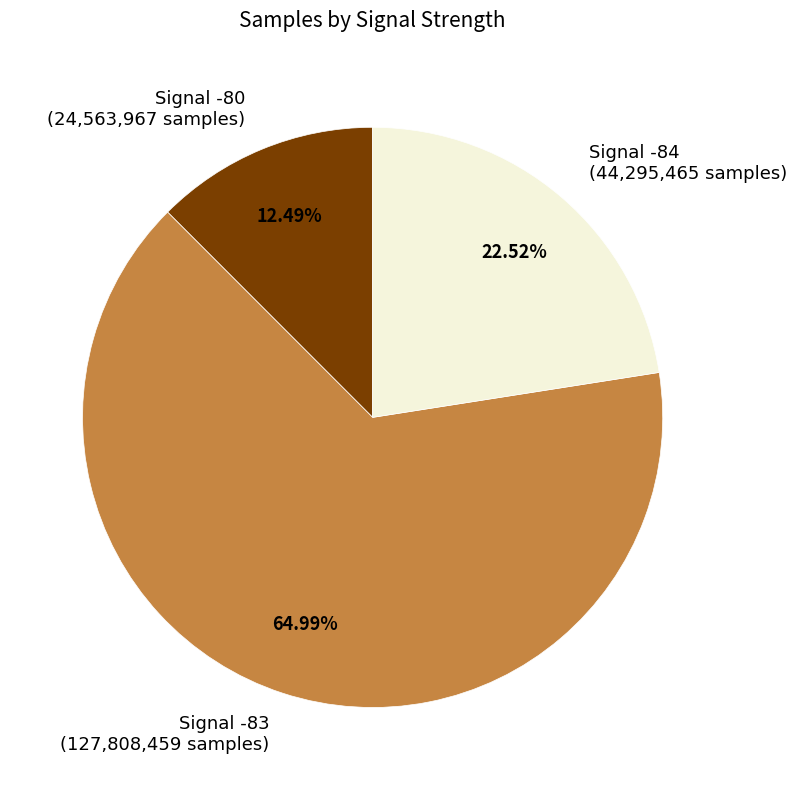

Between Signal -84 (44,295,465 samples) and Signal -80 (24,563,967 samples), which is larger?

Signal -84 (44,295,465 samples)